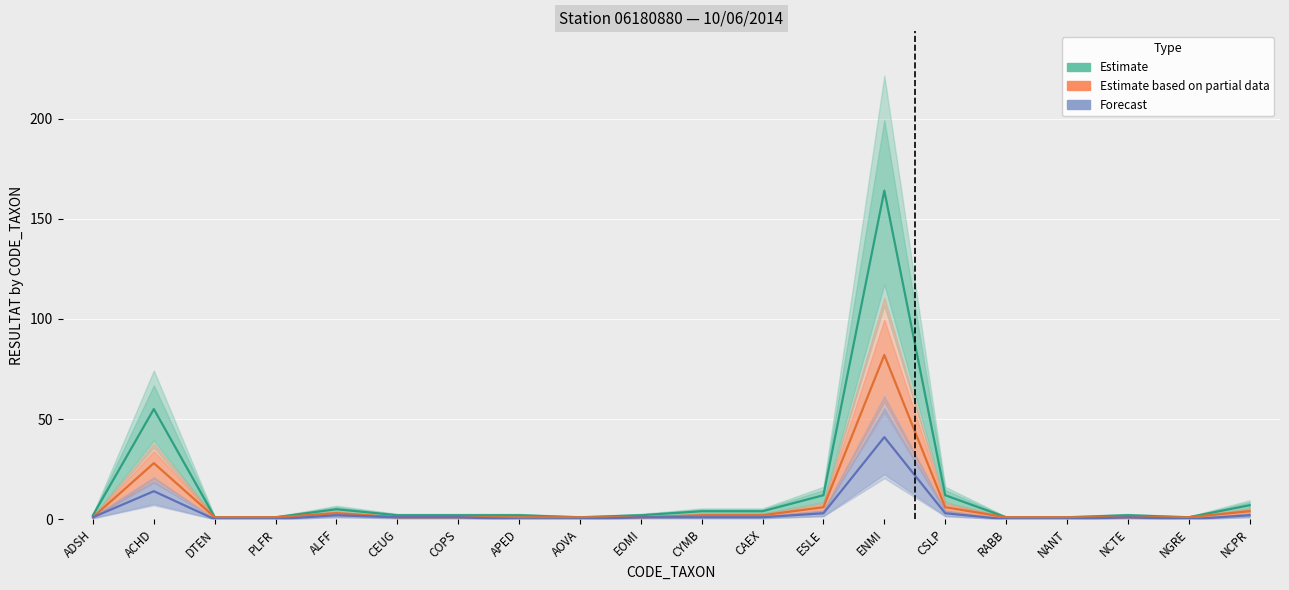

Between ADSH and PLFR, which series saw the biggest shift?

Estimate